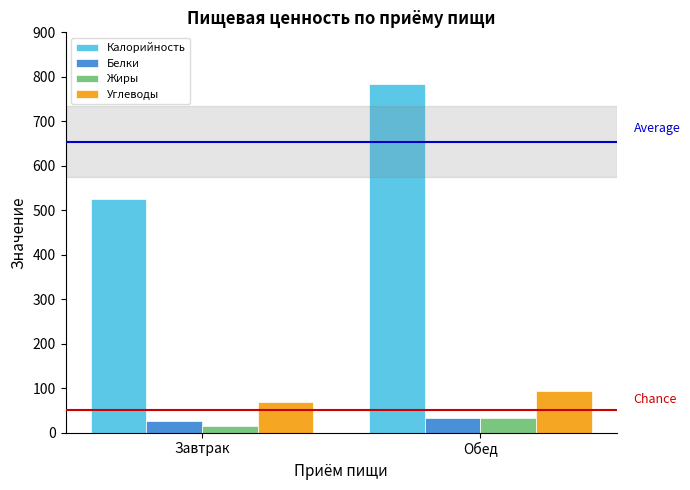

Is it true that Калорийность equals 524.7 at Завтрак?

True